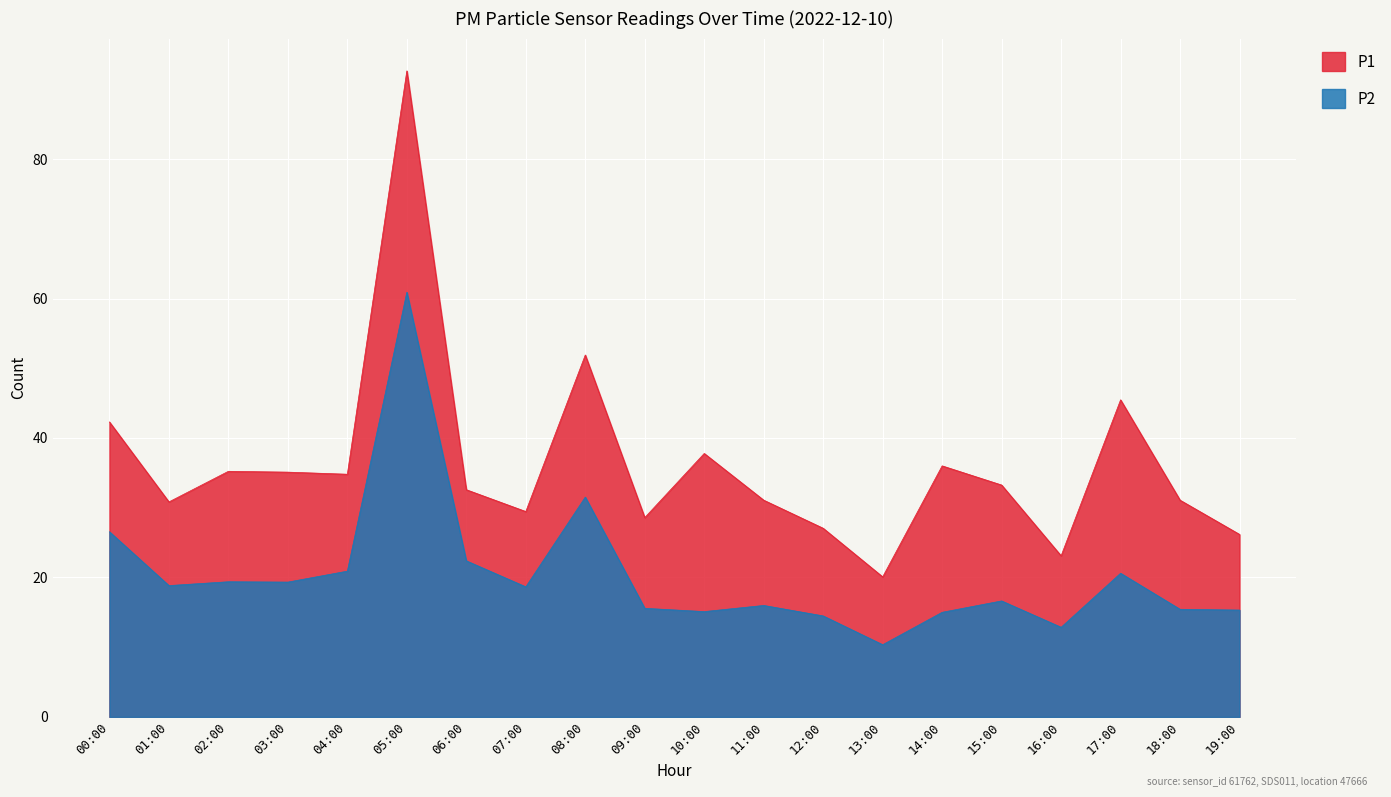

What is the label of the 1st point from the right?

19:00